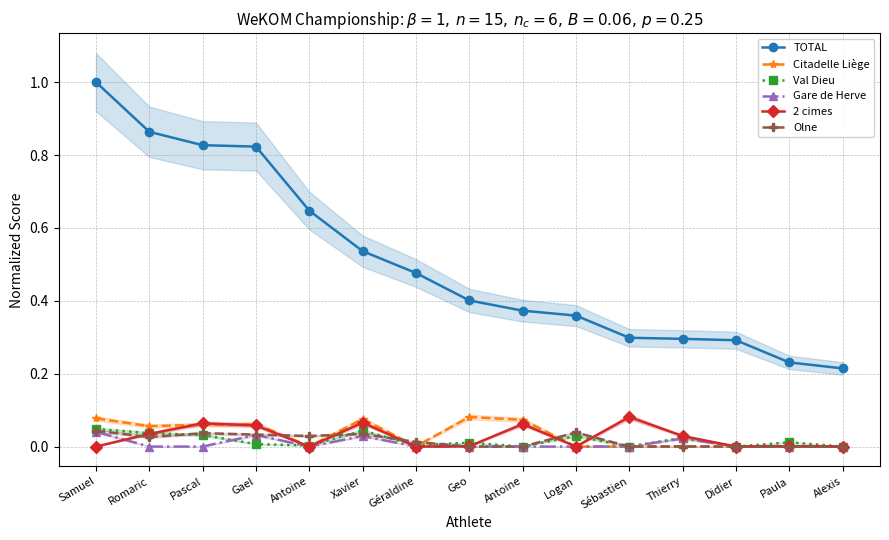

In Val Dieu, how many points are lower than both neighbors (excluding endpoints)?

5